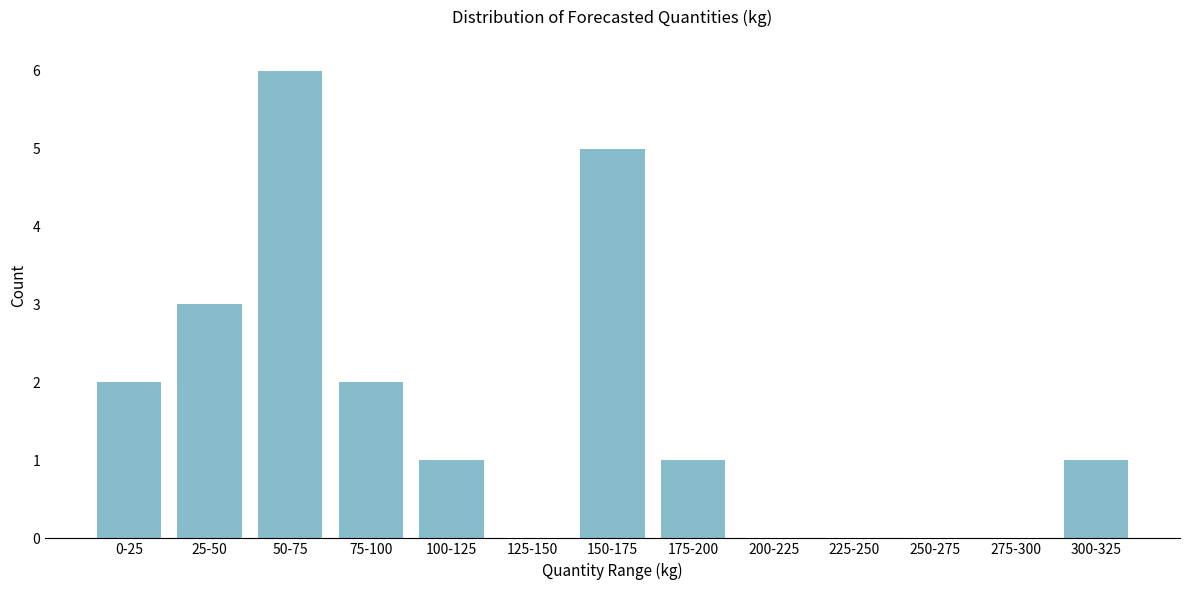

Reading left to right, extract all data points from this chart.

0-25=2	25-50=3	50-75=6	75-100=2	100-125=1	125-150=0	150-175=5	175-200=1	200-225=0	225-250=0	250-275=0	275-300=0	300-325=1